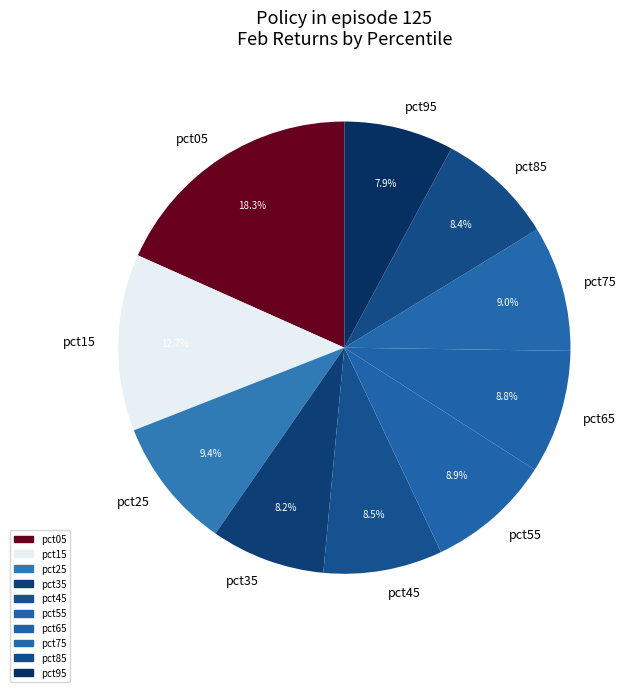

Which slice is the largest?

pct05